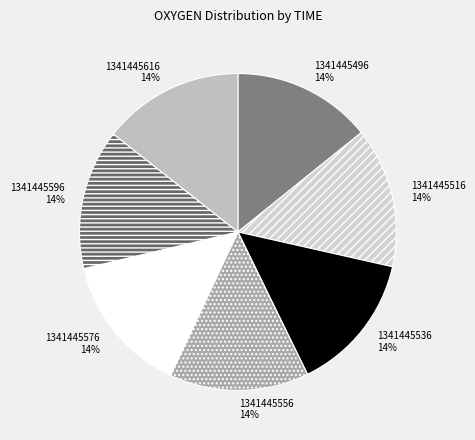

Approximately how many times larger is the value at 1341445616 compared to 1341445576?

1.0